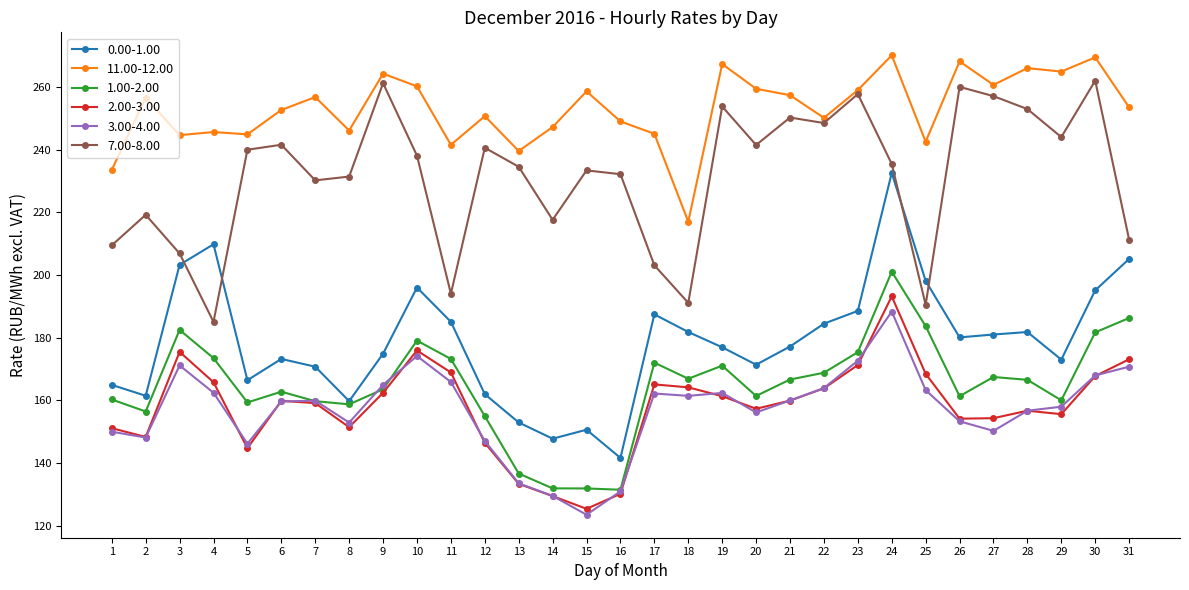

What are all the series names shown in the legend?

0.00-1.00, 11.00-12.00, 1.00-2.00, 2.00-3.00, 3.00-4.00, 7.00-8.00